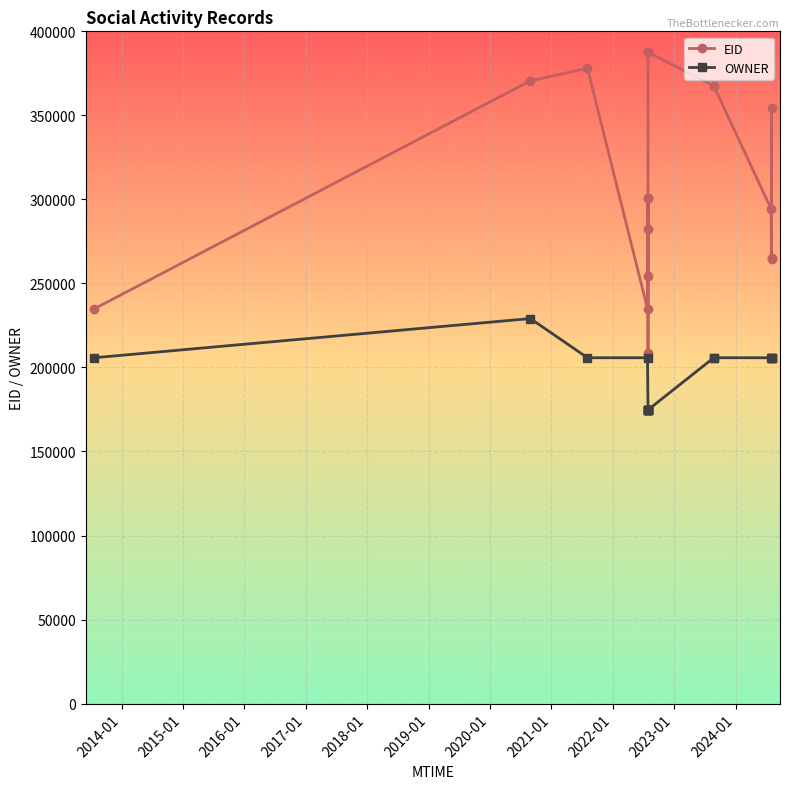

Which series has the largest total across all categories?

EID